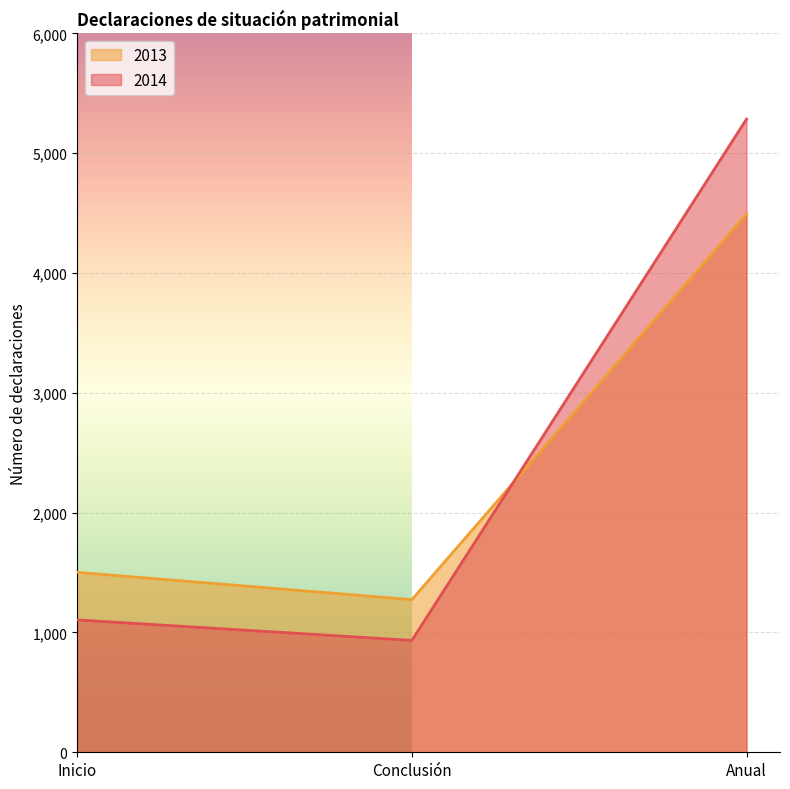

How many categories are shown in the chart?

3